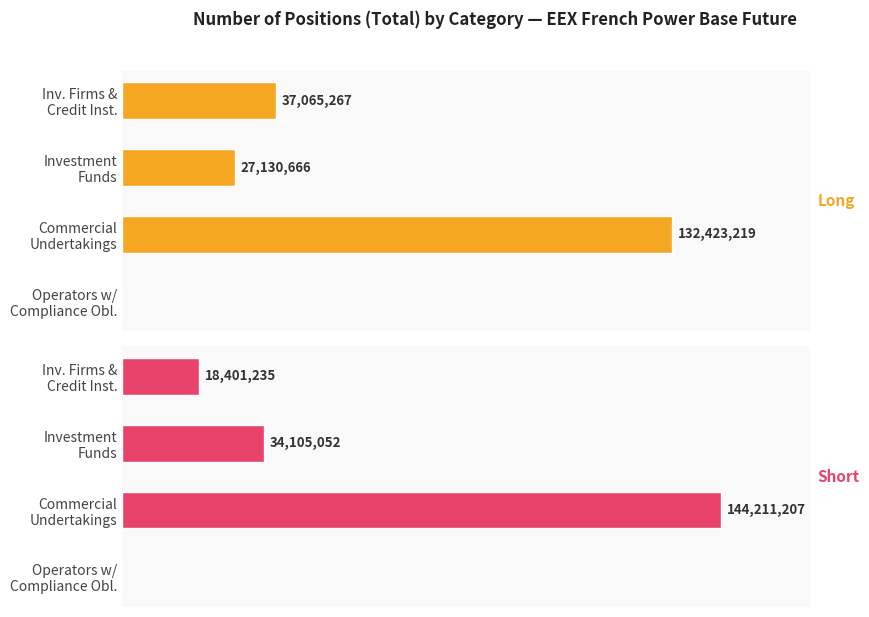

What are all the series names shown in the legend?

Long, Short